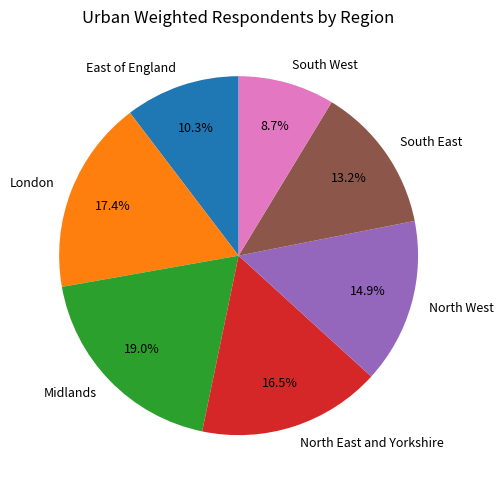

Approximately how many times larger is the value at North West compared to East of England?

1.4